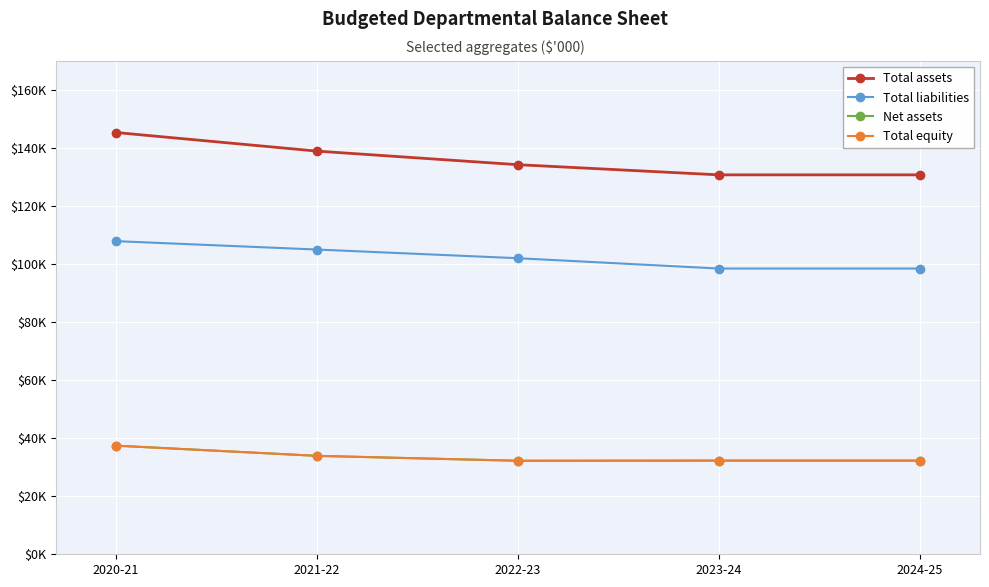

Rank the categories by Total liabilities value from highest to lowest.

2020-21, 2021-22, 2022-23, 2023-24, 2024-25